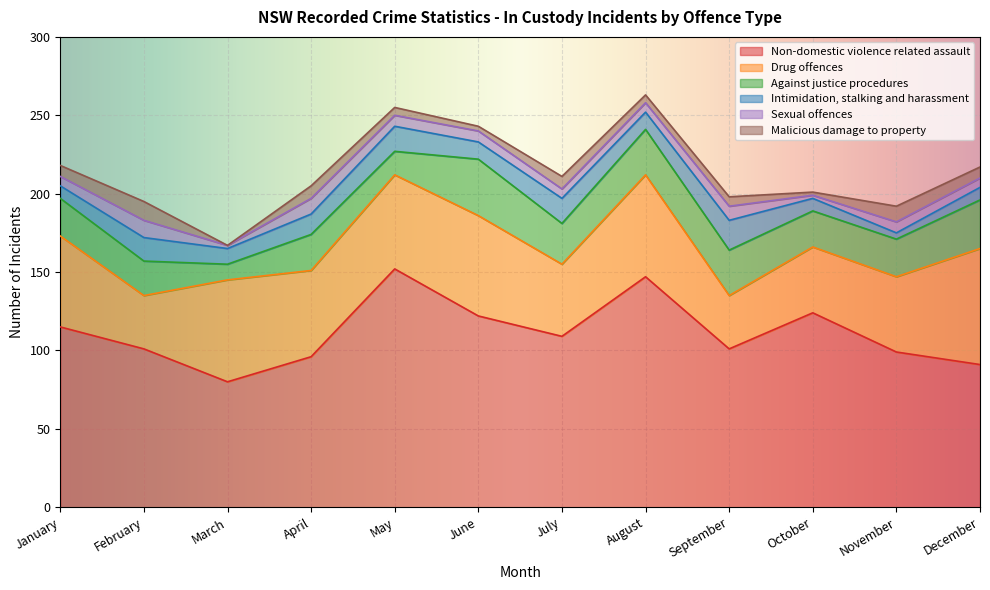

True or false: Sexual offences has a value of 7 at May.

True